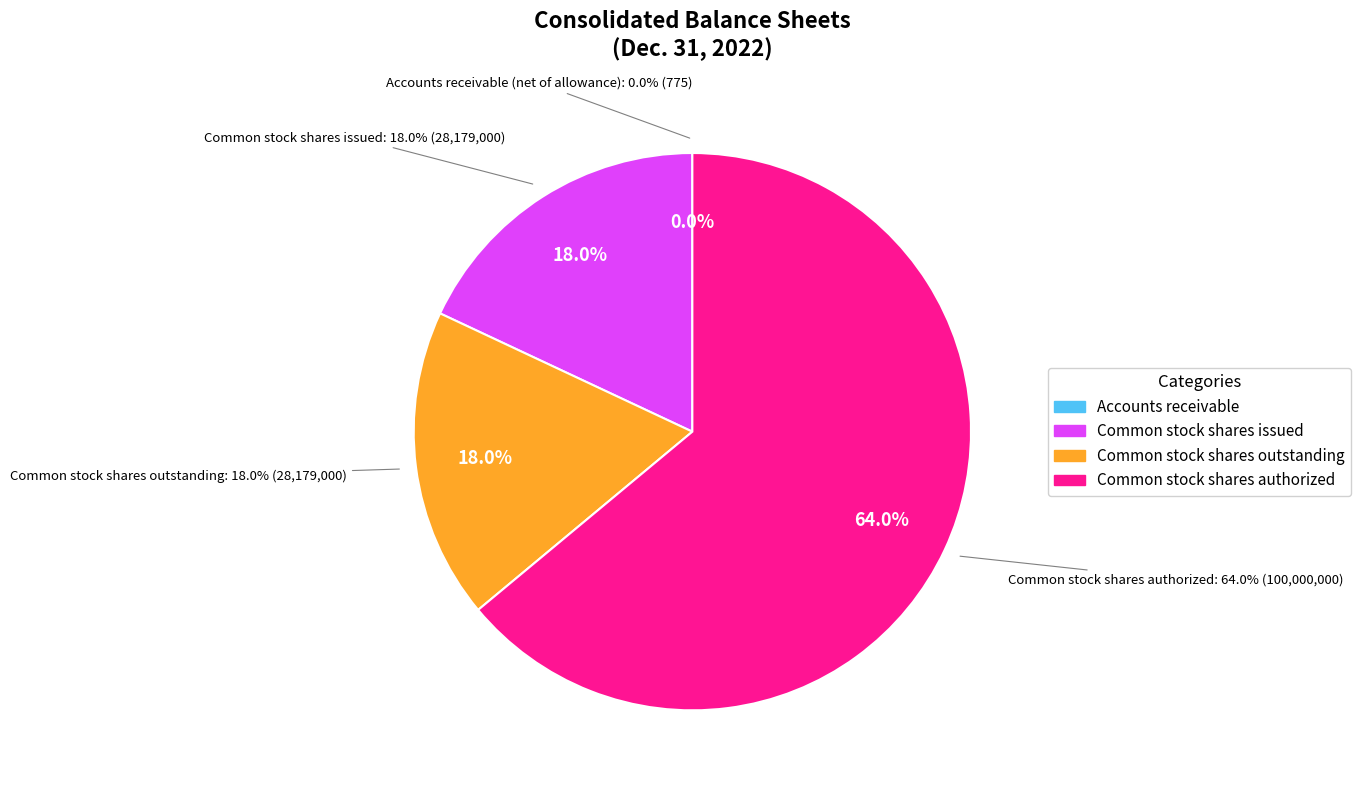

Between Common stock, shares issued (in shares) and Common stock, shares authorized (in shares), which is larger?

Common stock, shares authorized (in shares)